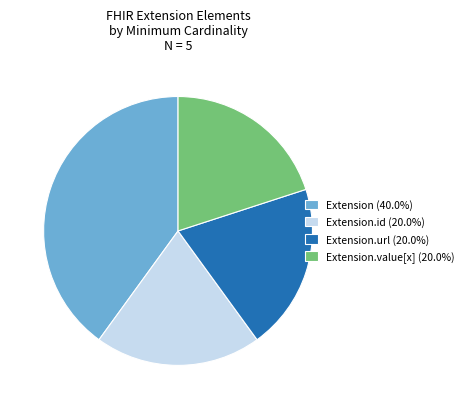

Is there any slice that represents more than half of the pie?

No